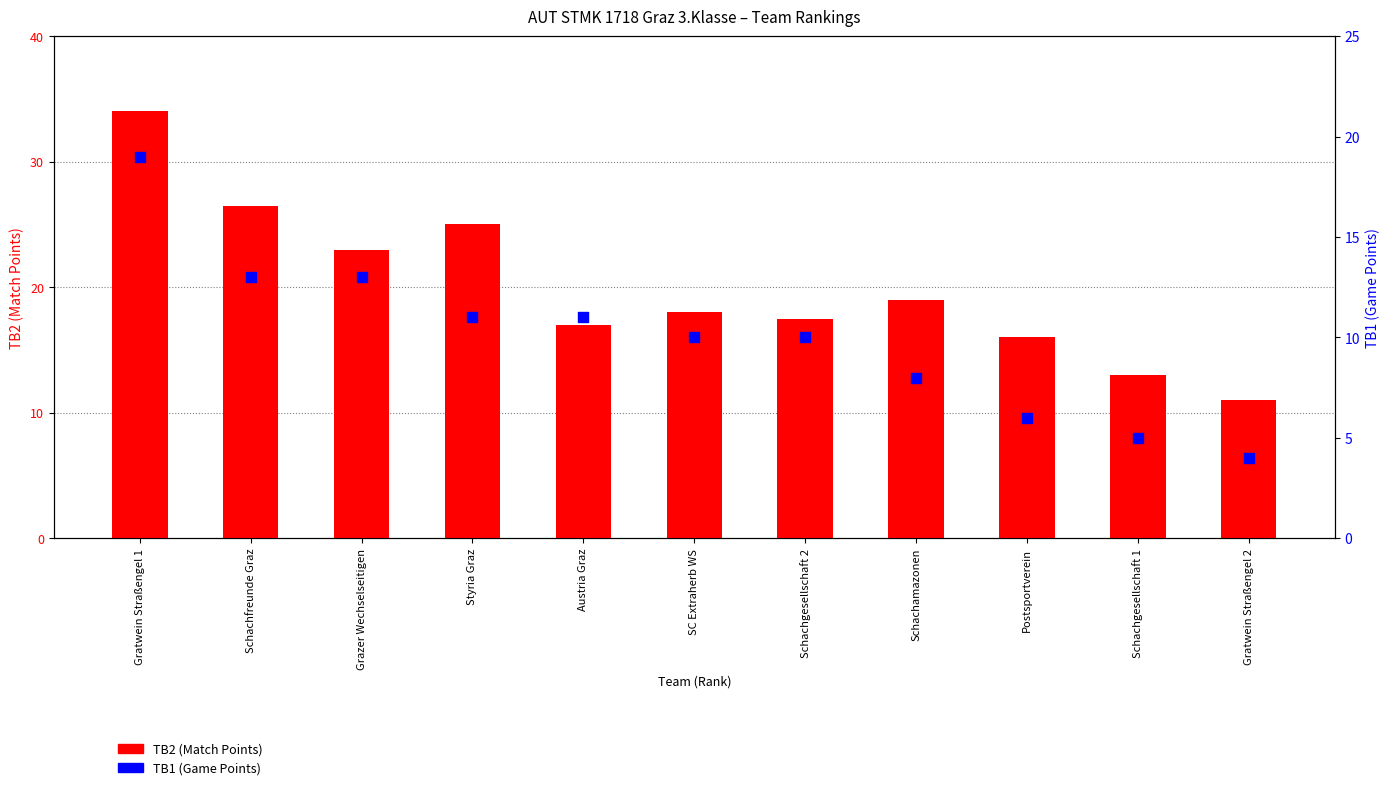

At how many categories does at least one series exceed 28?

1